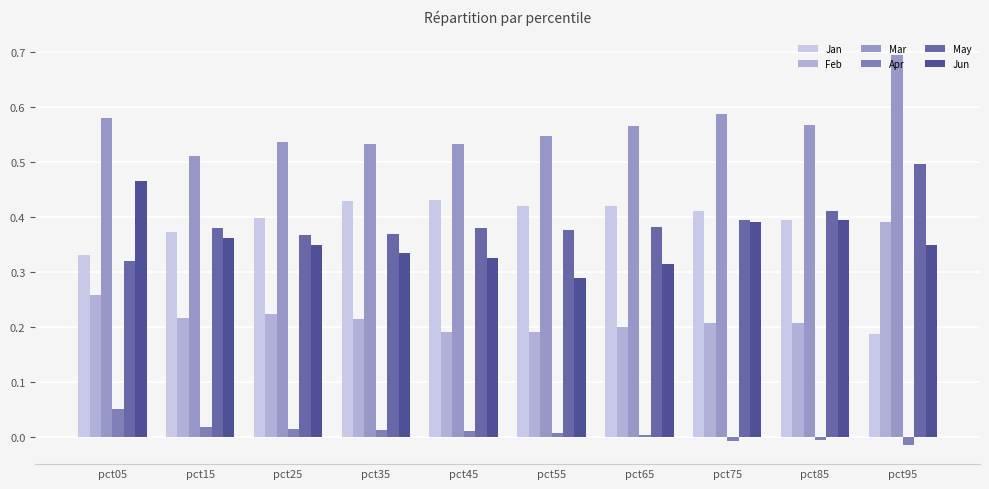

What is the value of the Jun bar at the 8th from the left?

0.4